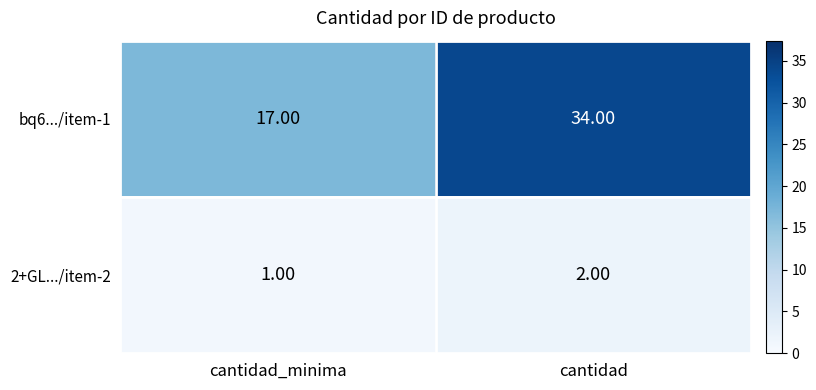

At which label does bq6.../item-1 reach its peak?

cantidad